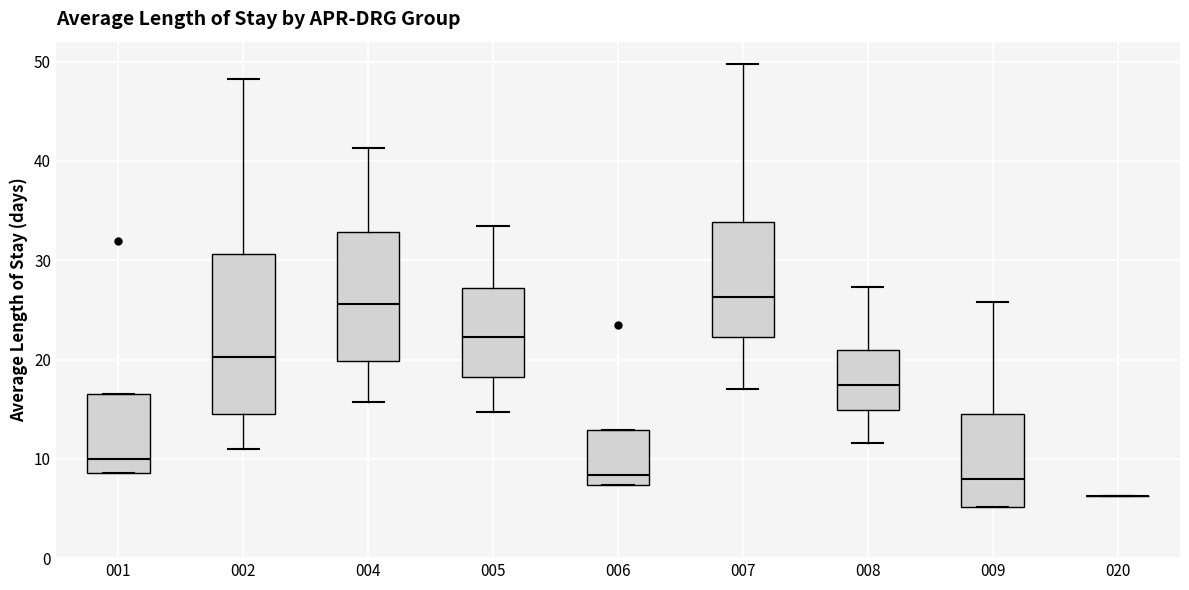

Reading left to right, read every box against the y-axis: the position of its median line, the range the box covers, and the ends of its whiskers. The values are not printed on the chart, so give them approximately, as read against the axis.

001: median 10, box 9 to 16, whiskers 9 to 16
002: median 20, box 15 to 31, whiskers 11 to 48
004: median 26, box 20 to 33, whiskers 16 to 41
005: median 22, box 18 to 27, whiskers 15 to 33
006: median 8, box 7 to 13, whiskers 7 to 13
007: median 26, box 22 to 34, whiskers 17 to 50
008: median 17, box 15 to 21, whiskers 12 to 27
009: median 8, box 5 to 15, whiskers 5 to 26
020: box collapsed to a line at 6, whiskers 6 to 6